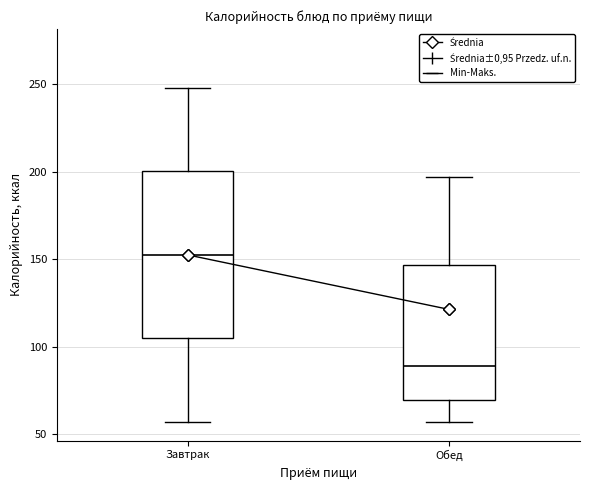

Reading left to right, transcribe this box plot: for each box, give where its median line is, the range the box spans, and where its two whiskers end, as read against the y-axis. The values are not printed on the chart, so give them approximately, as read against the axis.

Завтрак: median 155, box 105 to 200, whiskers 55 to 250
Обед: median 90, box 70 to 145, whiskers 55 to 195